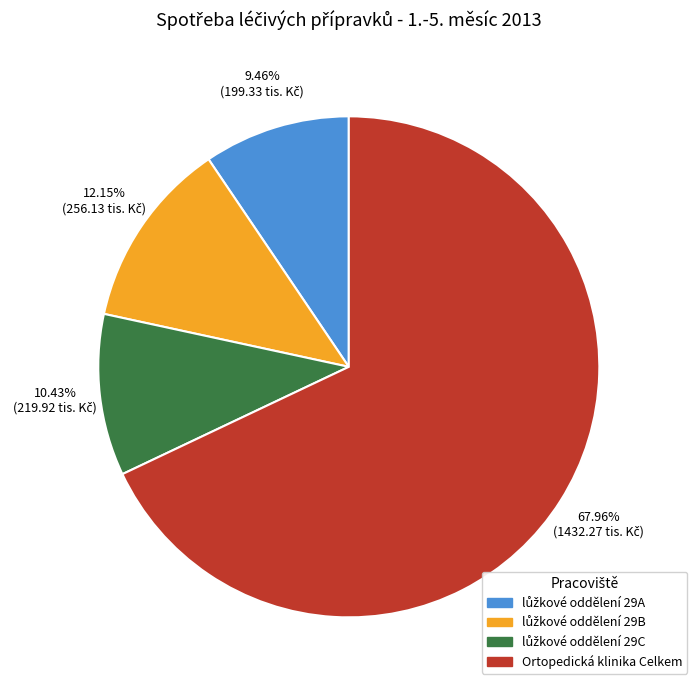

What is the largest slice in the pie chart?

Ortopedická klinika Celkem